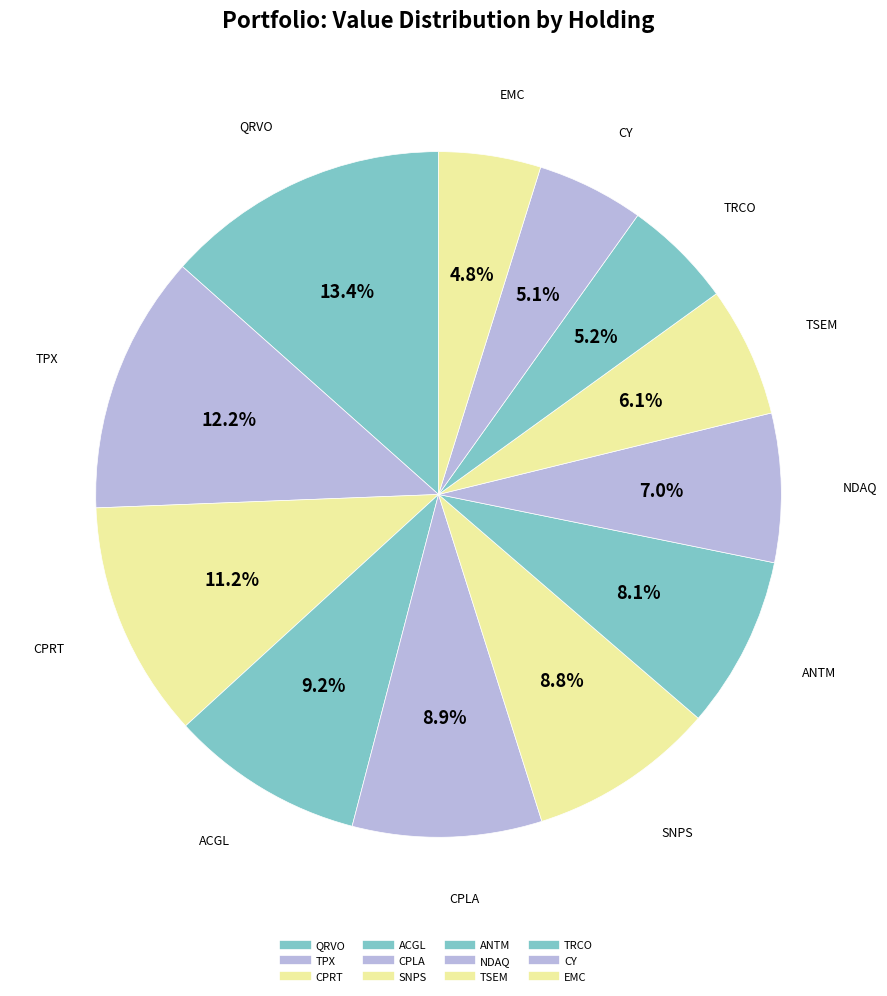

To the nearest percent, what percentage of the pie is SNPS?

9%